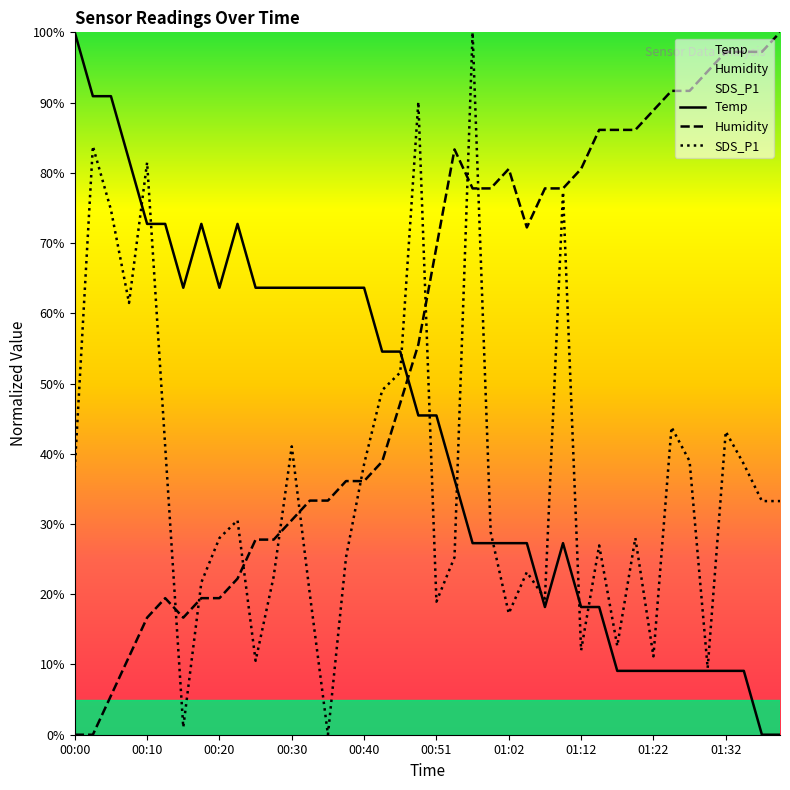

What is the difference between the Humidity values at 00:35 and 01:05?

38.9